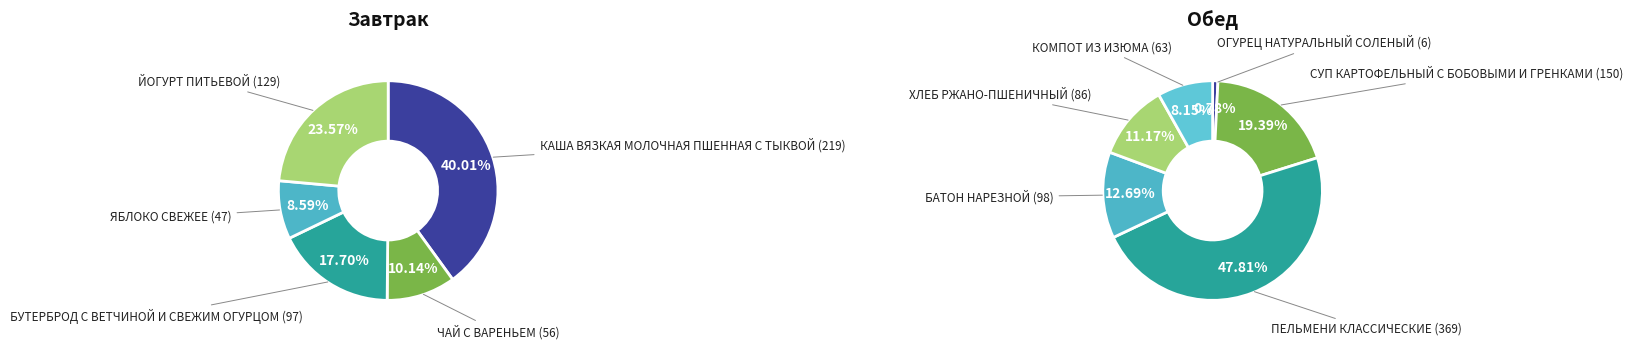

Does Обед represent more than half of the total?

Yes